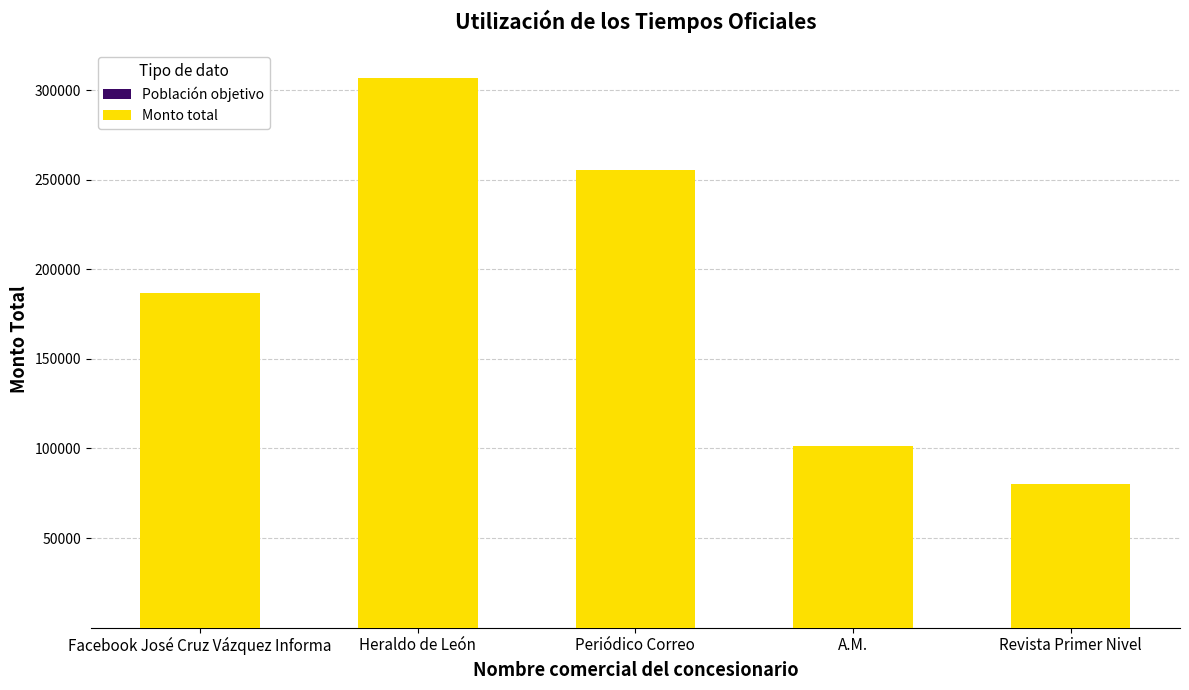

At which category is the sum across all series the highest?

Heraldo de León